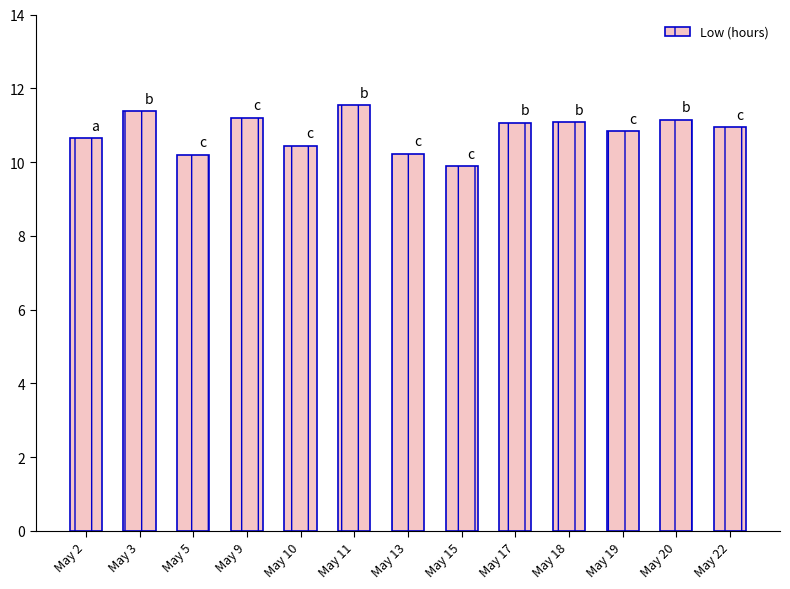

Approximately how many times larger is the value at May 18 compared to May 17?

1.0